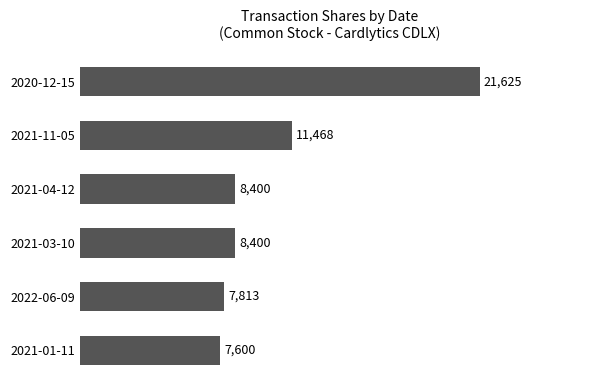

What is the ratio of the value at 2020-12-15 to the value at 2022-06-09?

2.8